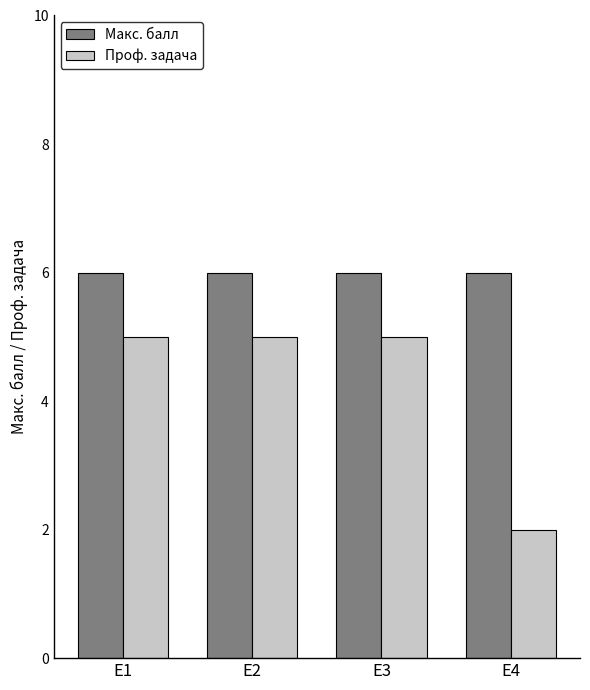

Is the value of Проф. задача at Е2 greater than the value of Макс. балл at Е1?

No